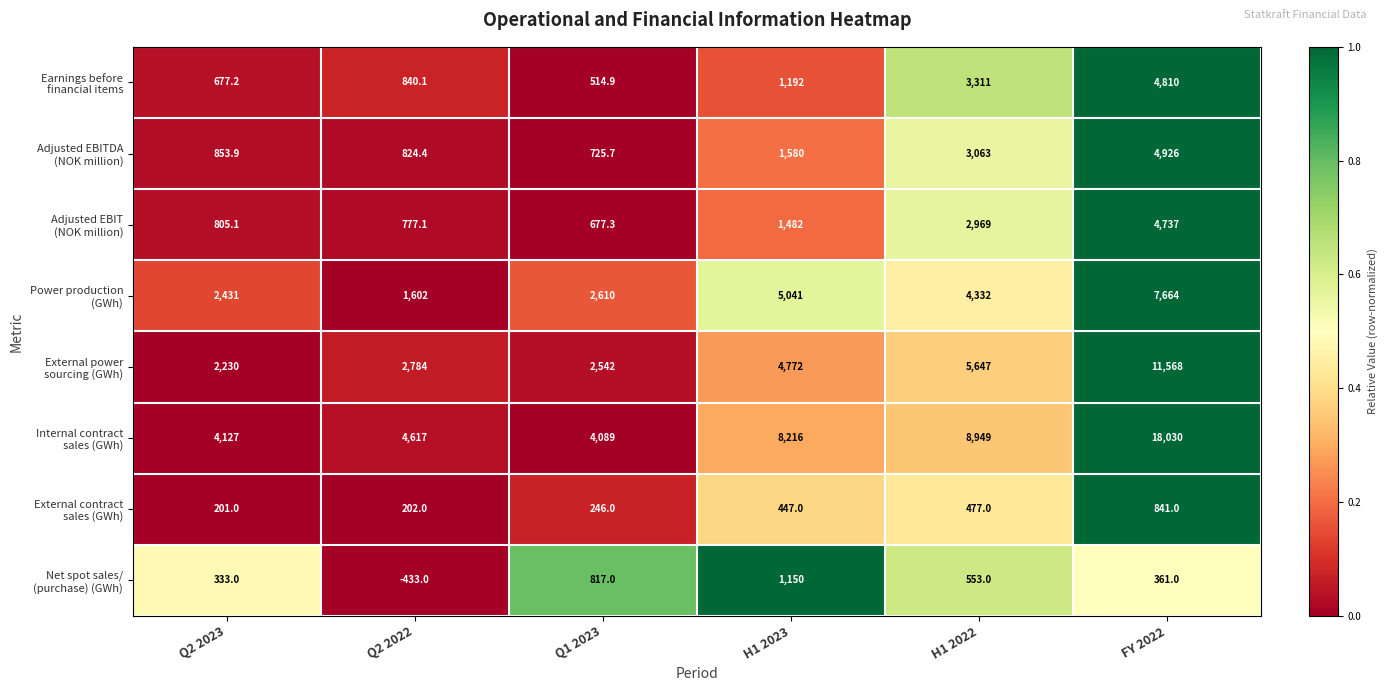

Which label corresponds to the largest value in the chart?

FY 2022